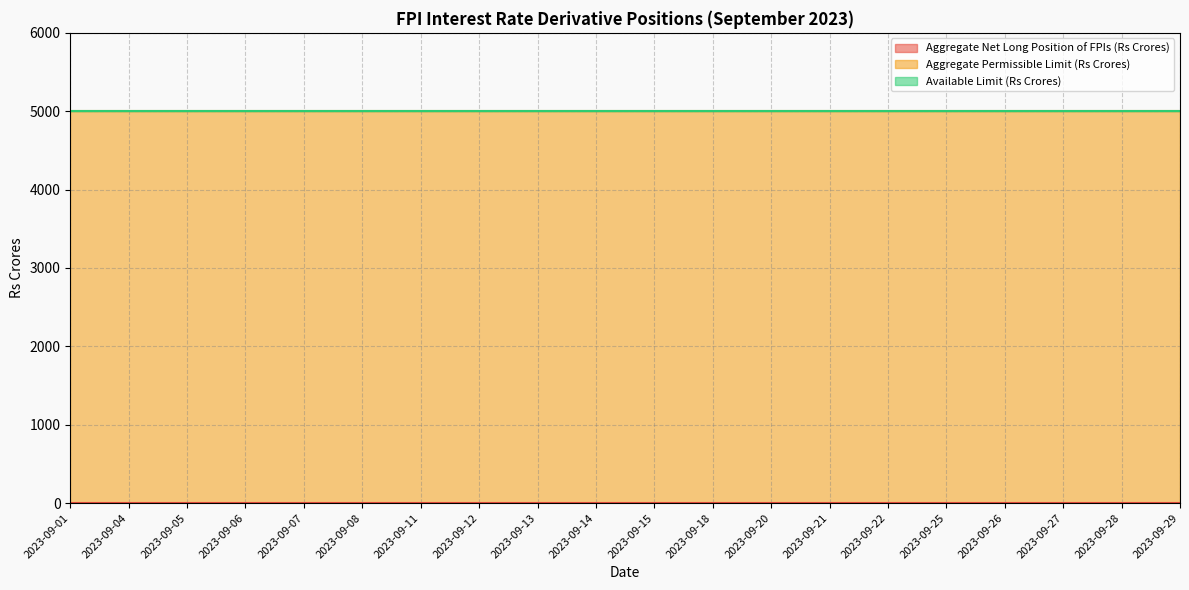

At which category does the chart reach its peak across all series?

2023-09-01